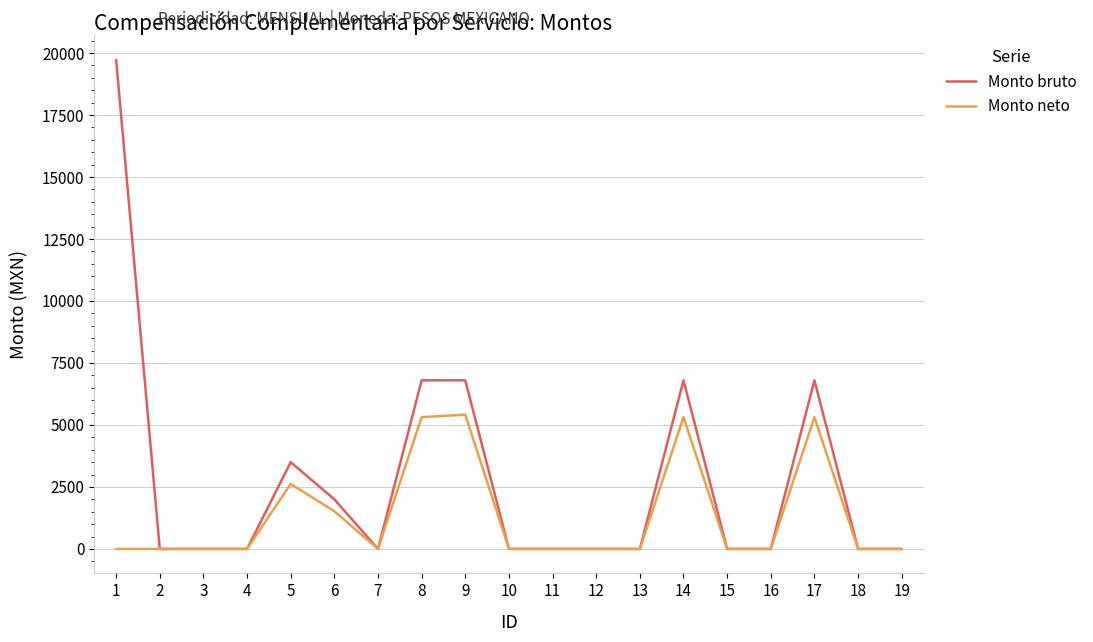

Which series has the largest total across all categories?

Monto bruto